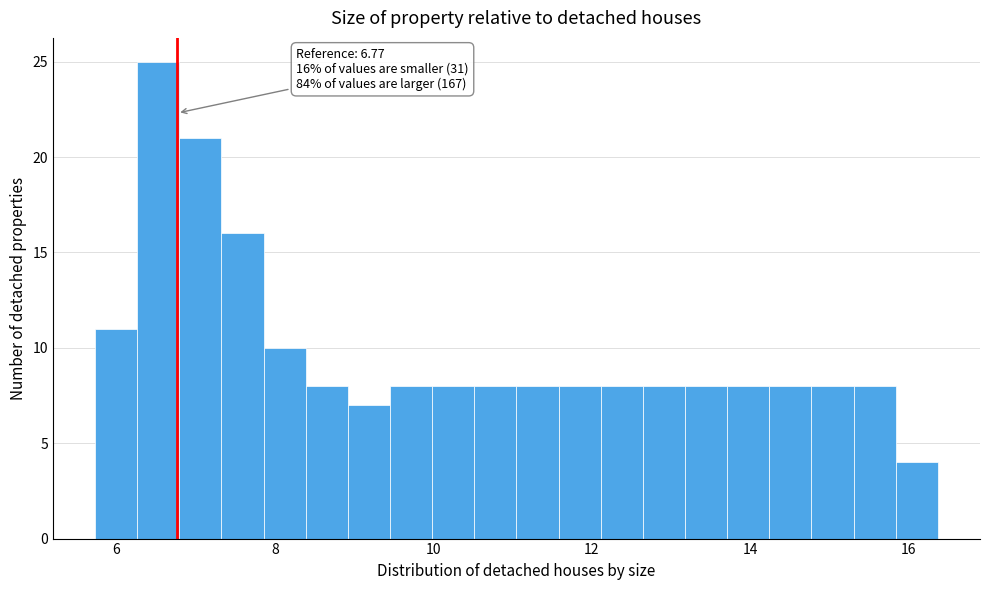

Read against the x-axis, roughly where is the centre of the tallest bar?

6.6